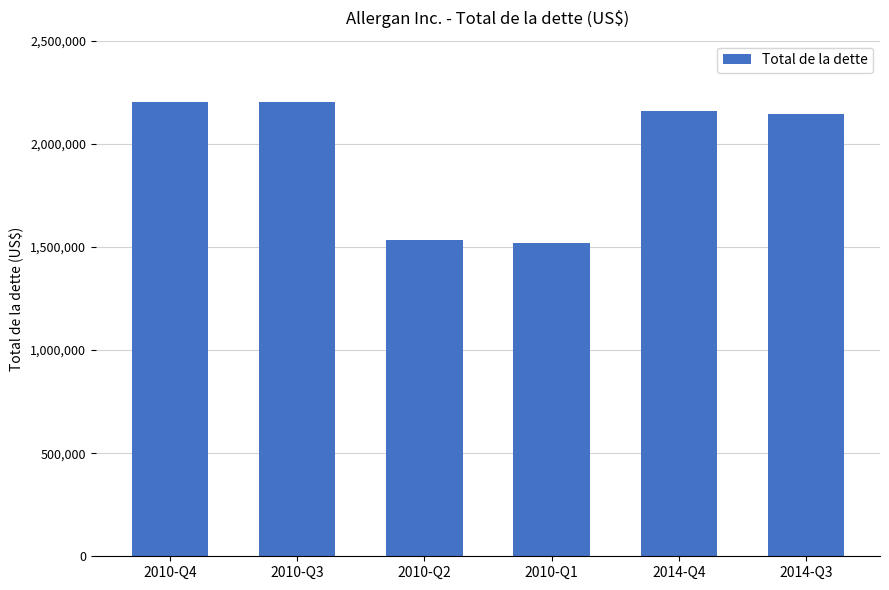

What is the sum of the values at 2010-Q2 and 2010-Q3?

3732000